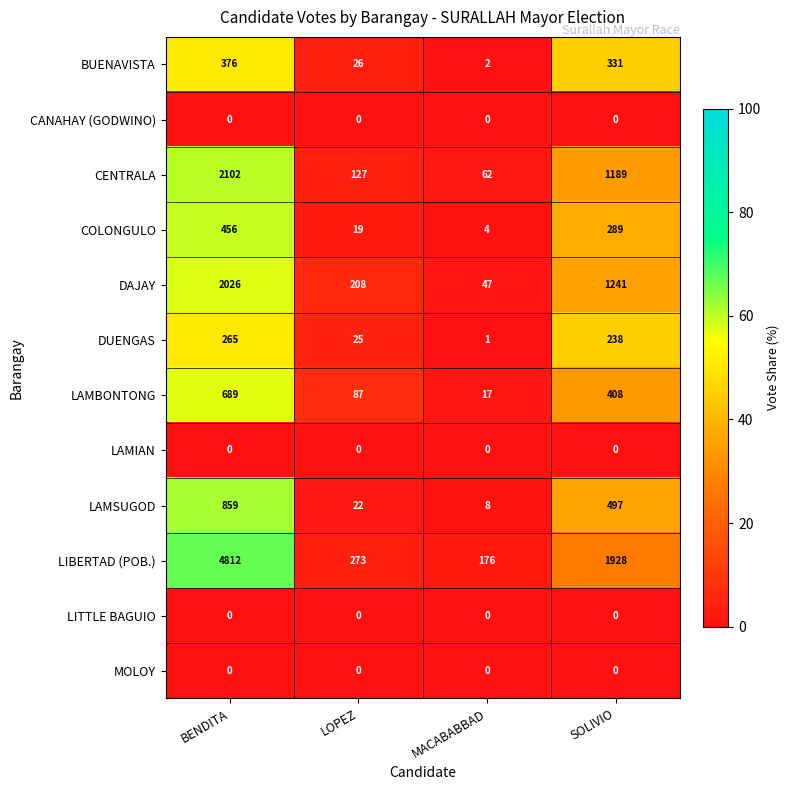

Count the number of categories in the chart.

4